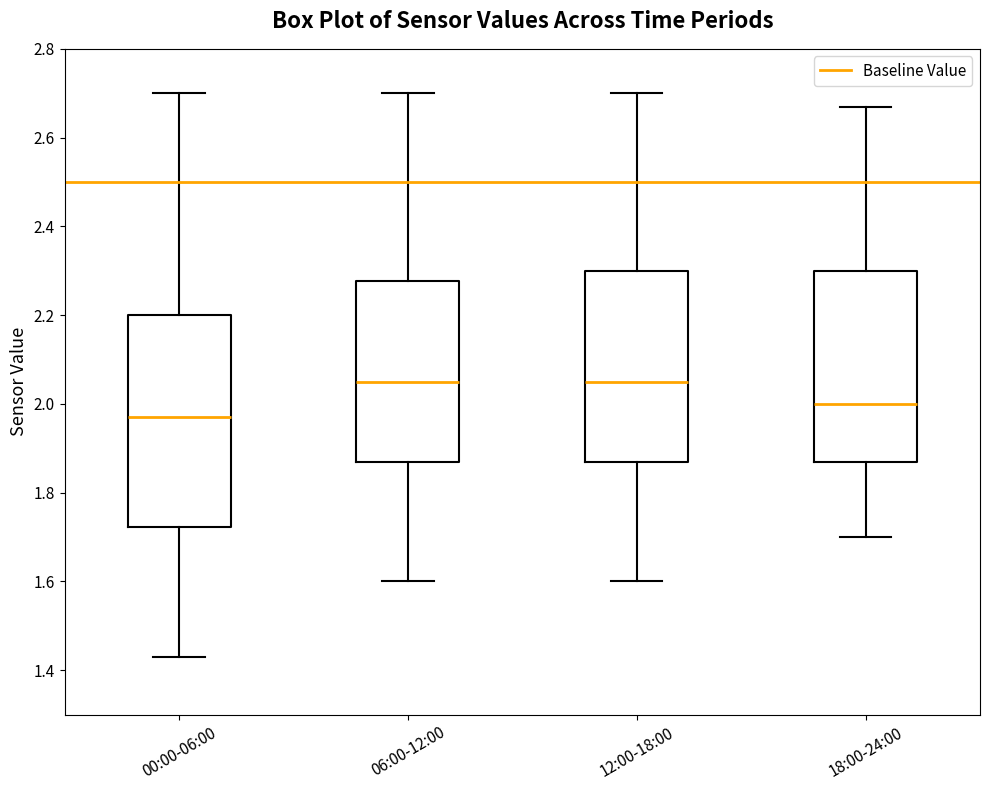

Reading left to right, transcribe this box plot: for each box, give where its median line is, the range the box spans, and where its two whiskers end, as read against the y-axis. The values are not printed on the chart, so give them approximately, as read against the axis.

00:00-06:00: median 1.98, box 1.72 to 2.20, whiskers 1.44 to 2.70
06:00-12:00: median 2.06, box 1.88 to 2.28, whiskers 1.60 to 2.70
12:00-18:00: median 2.06, box 1.88 to 2.30, whiskers 1.60 to 2.70
18:00-24:00: median 2.00, box 1.88 to 2.30, whiskers 1.70 to 2.68